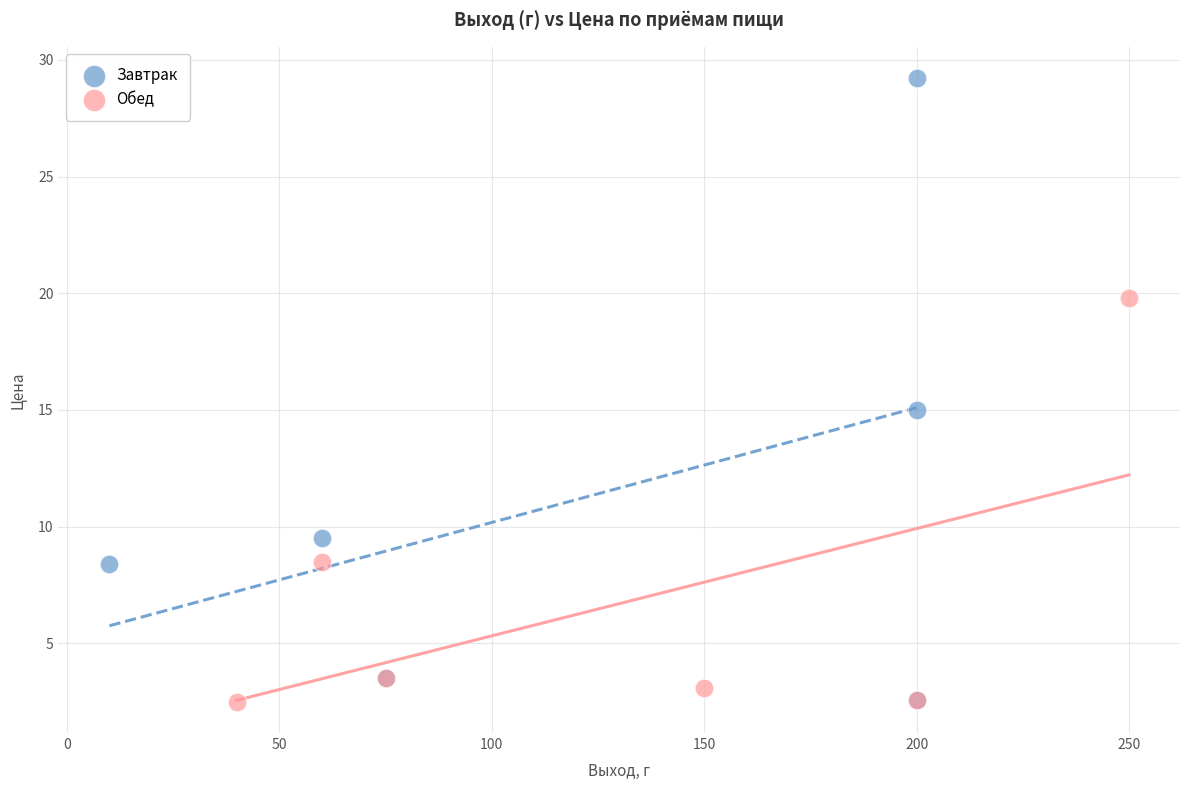

Which series has the largest Y range (max minus min)?

Завтрак